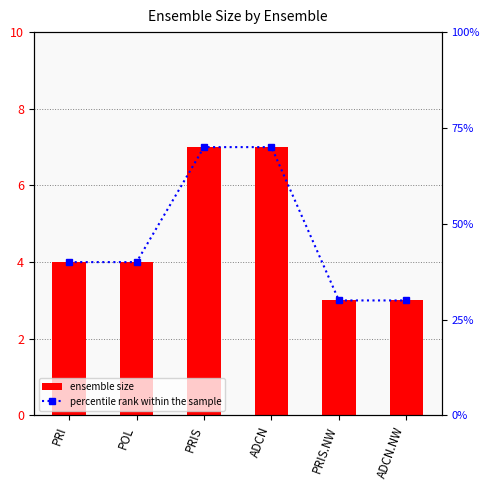

How many values in the Ensemble size series are below 4?

2